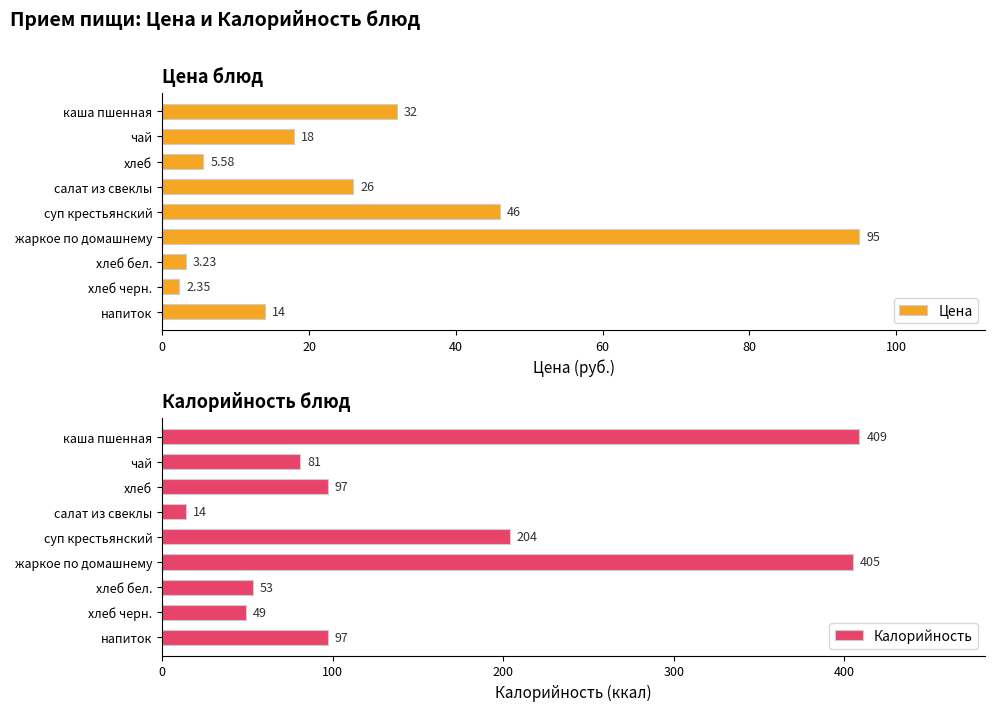

Which category has the highest value in the Цена series?

жаркое по домашнему